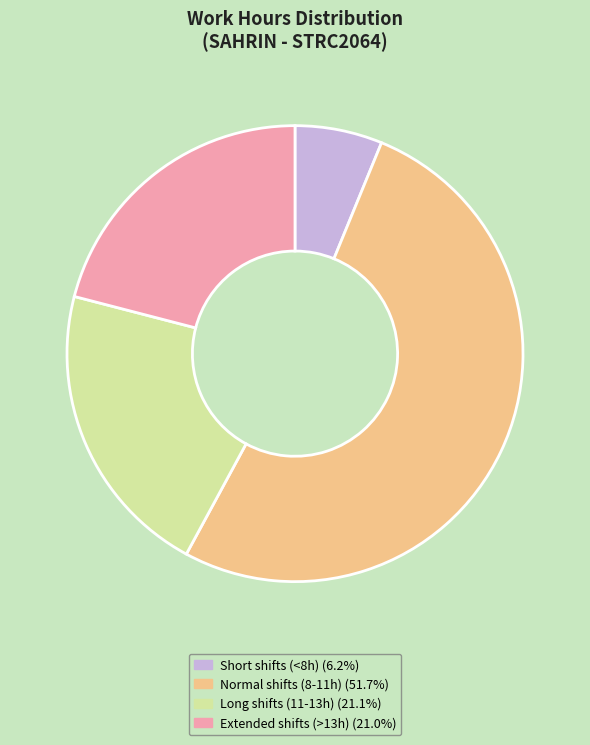

Is there a majority slice in this chart?

Yes